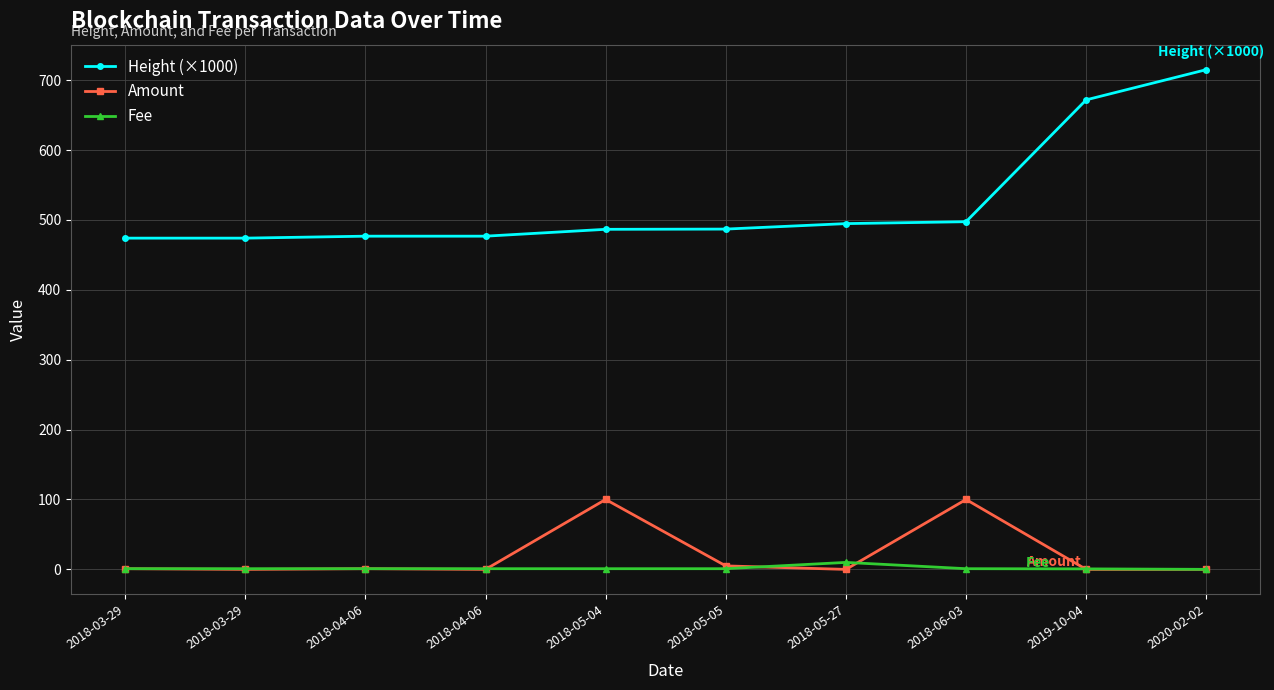

Does the chart have visible grid lines?

Yes